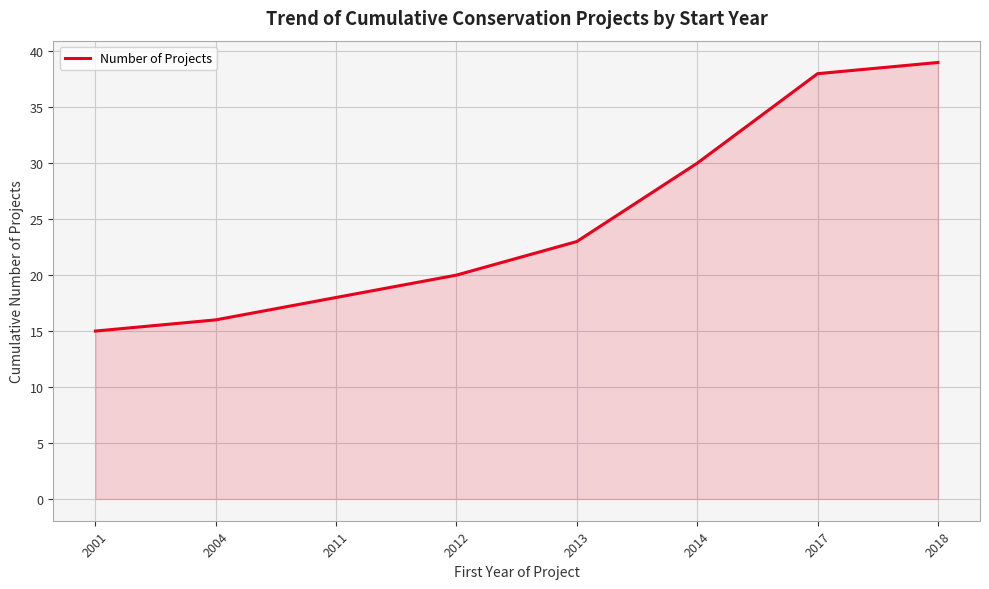

The value at 2018 is 39. True or false?

True